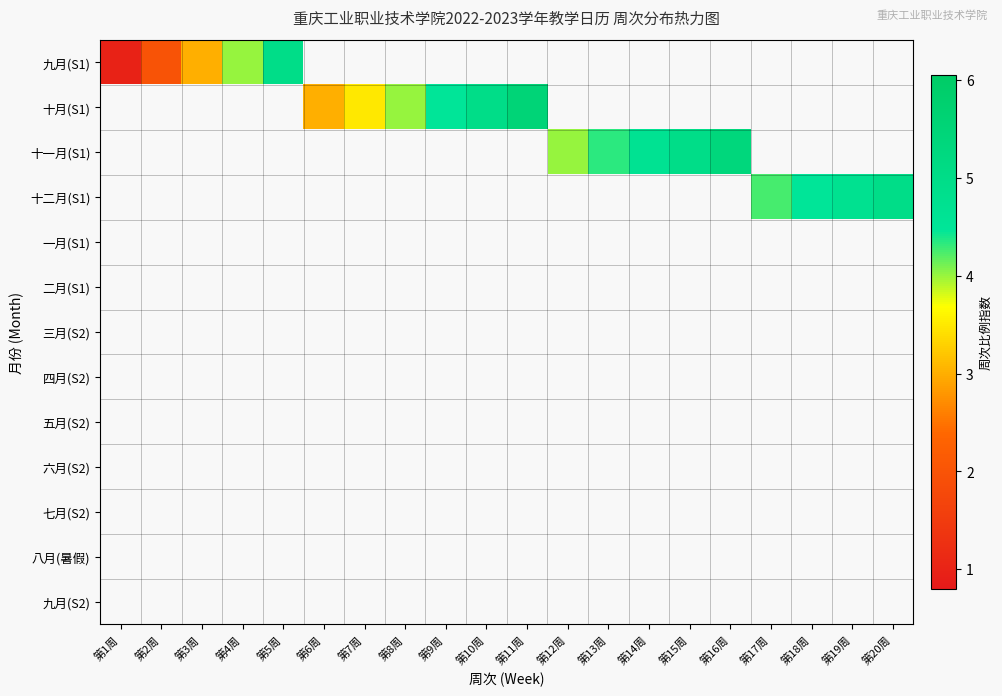

Between 第19周 and 第1周, which is larger?

第1周